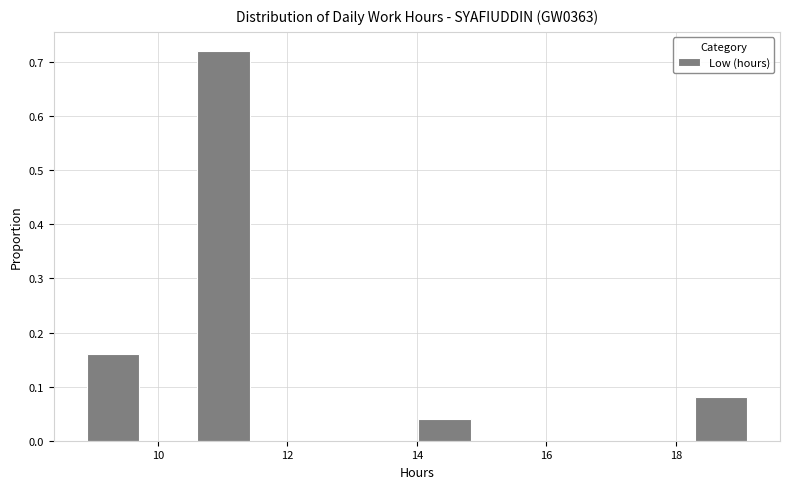

Reading left to right, transcribe this chart: for each bar, give the range it covers on the x-axis and its height. Neither the bar edges nor the heights are printed on the chart, so give them approximately, as read against the axes.

8.8 to 9.8: 0.16
9.8 to 10.6: 0
10.6 to 11.4: 0.72
11.4 to 12.2: 0
12.2 to 13.2: 0
13.2 to 14.0: 0
14.0 to 14.8: 0.04
14.8 to 15.8: 0
15.8 to 16.6: 0
16.6 to 17.4: 0
17.4 to 18.2: 0
18.2 to 19.2: 0.08